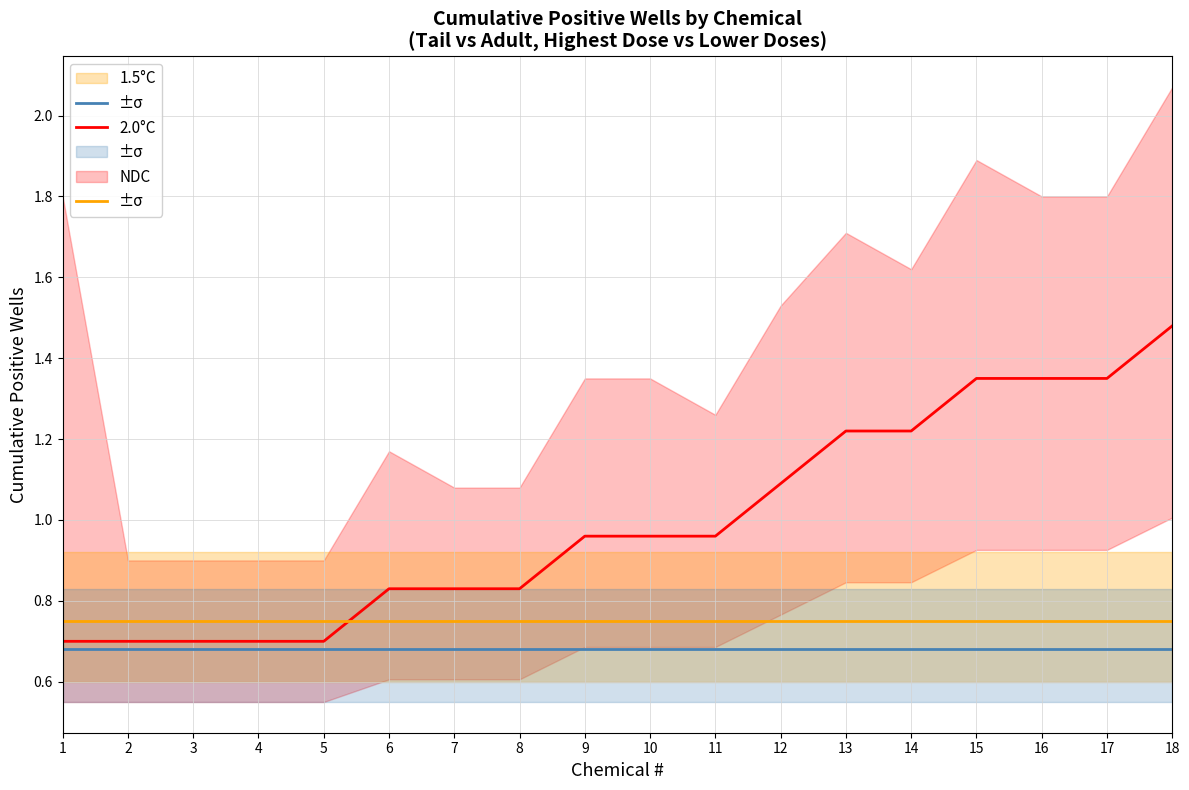

True or false: 2.0°C and NDC cross at least once.

True